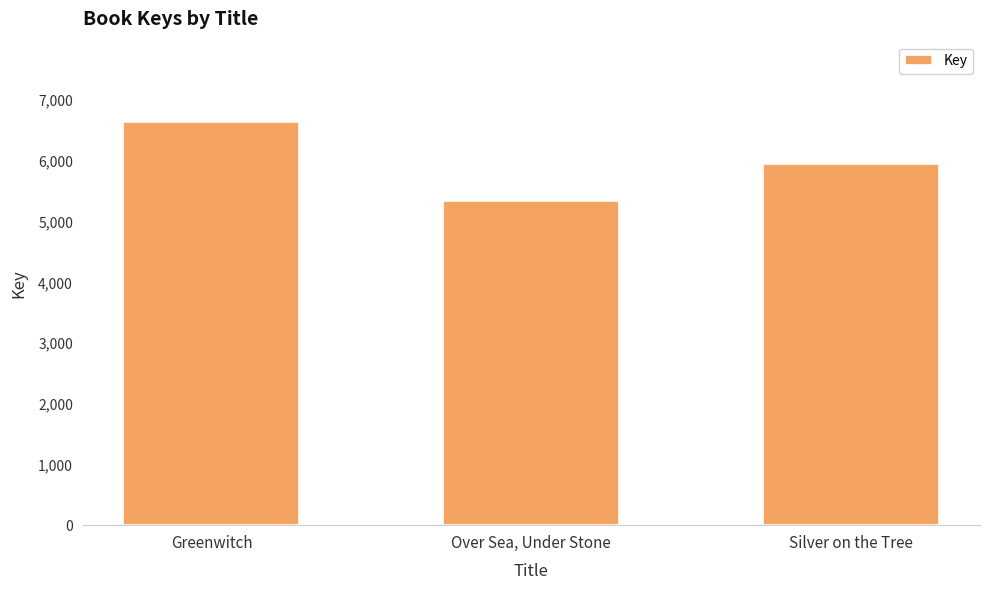

How many distinct data groups are displayed?

1